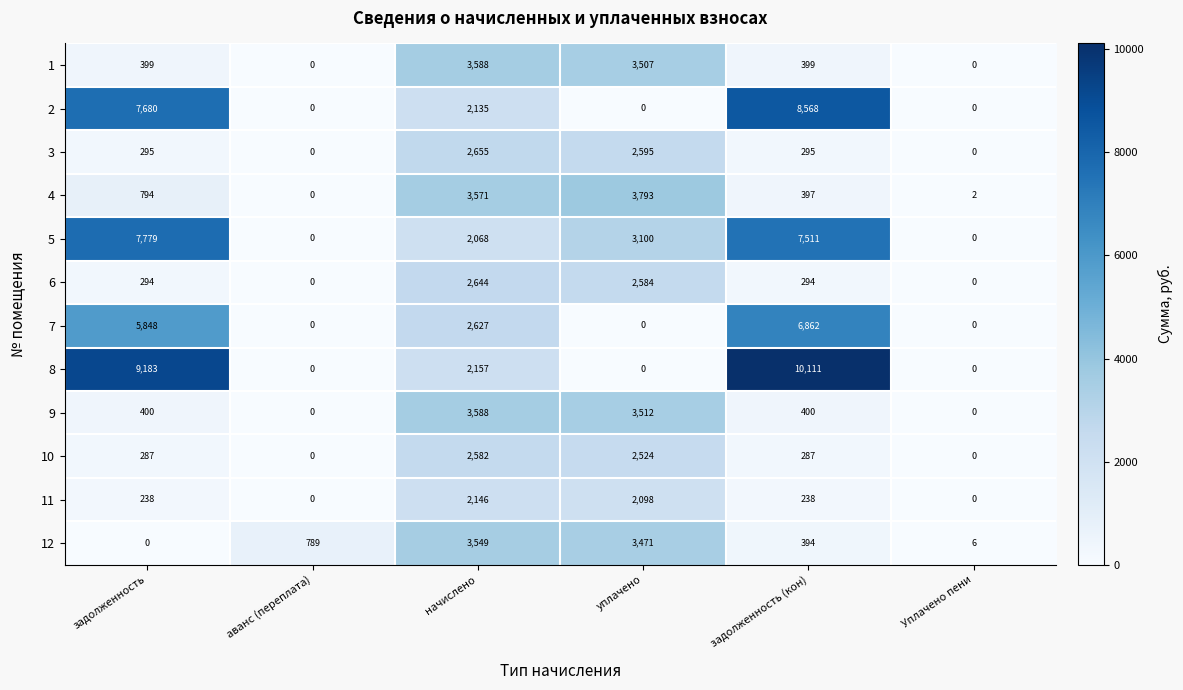

Rank the series at задолженность from lowest to highest value.

12, 11, 10, 6, 3, 1, 9, 4, 7, 2, 5, 8